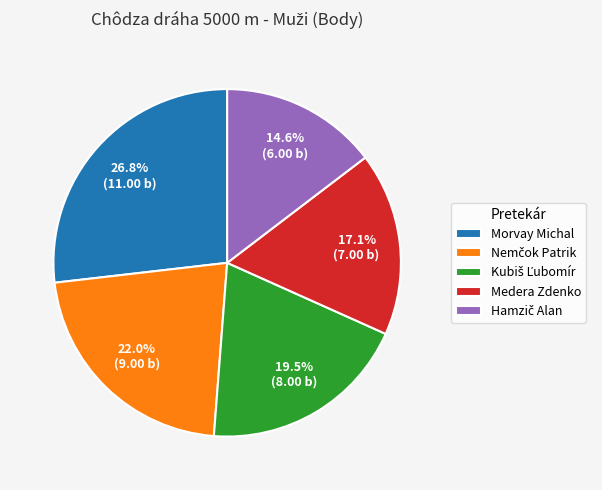

What percentage is NOT represented by Medera Zdenko?

82.9%